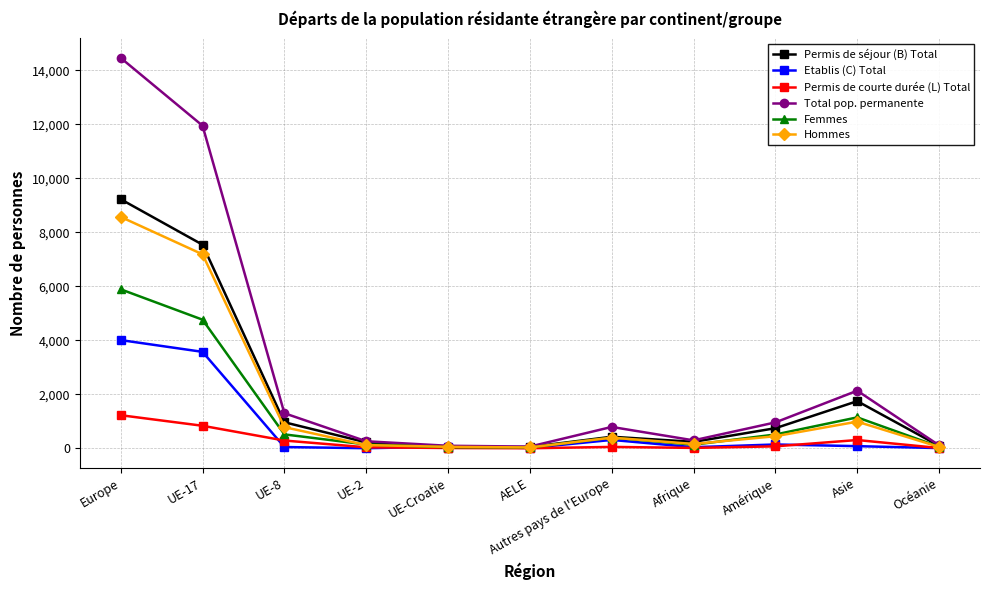

Where does the Femmes series first go above 397?

Europe